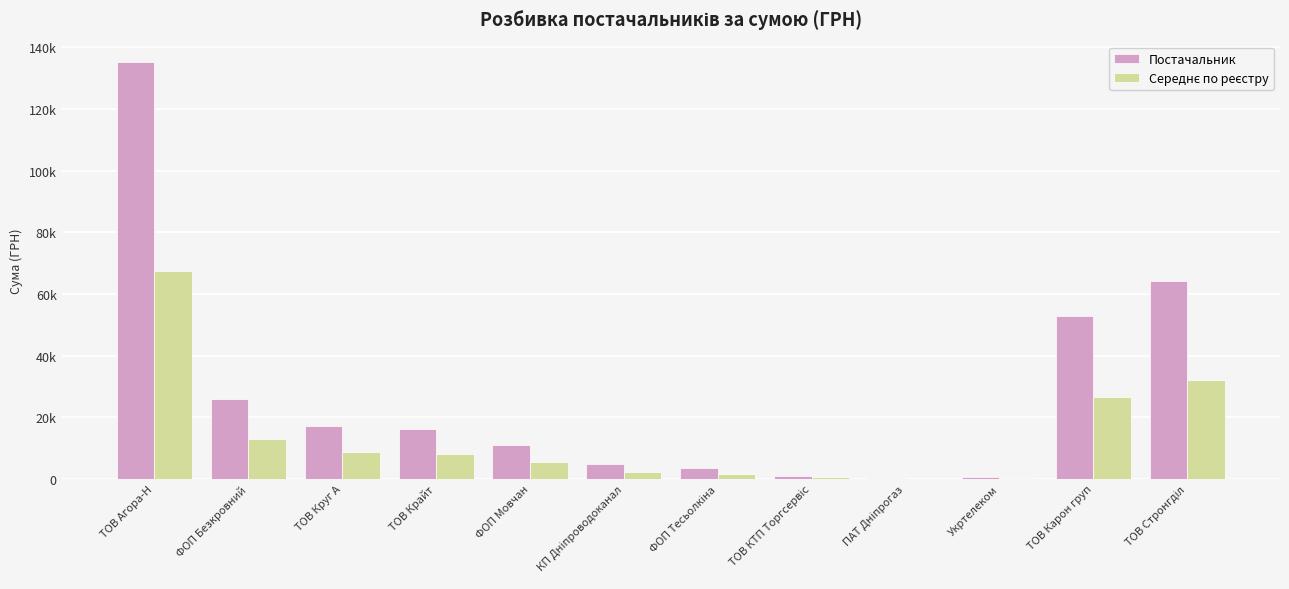

Are the bars grouped side by side (vs. stacked)?

Yes